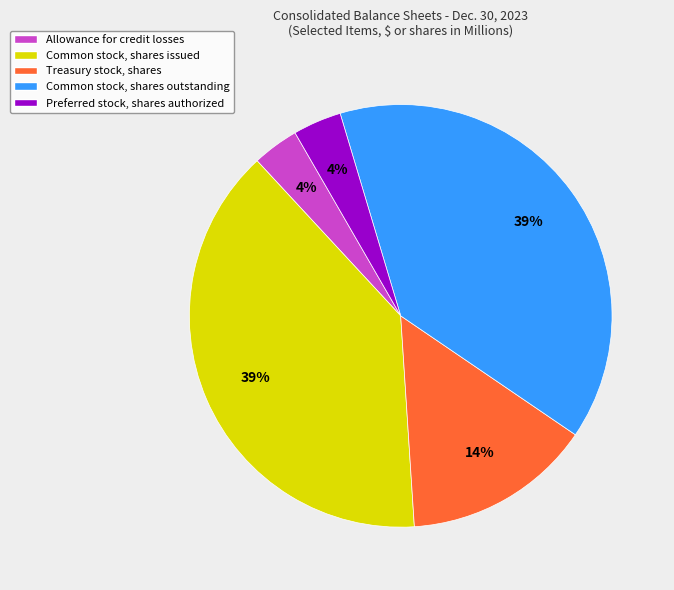

To the nearest percent, what is the average slice percentage?

20%